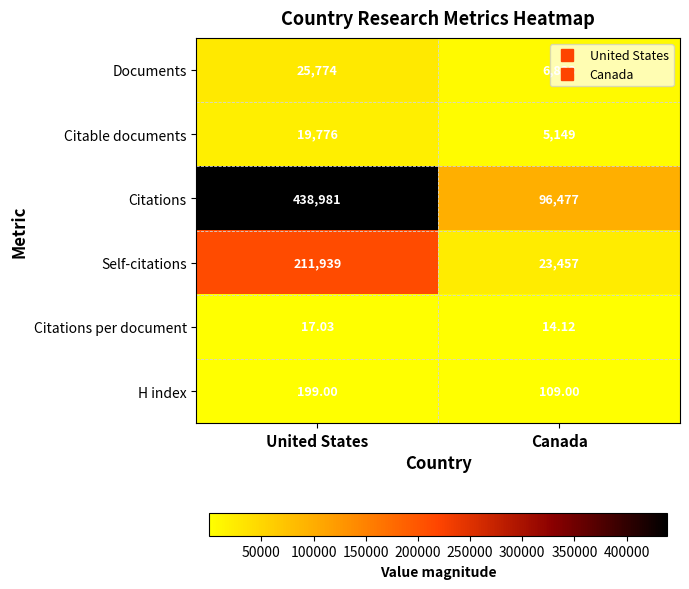

Which category has the highest value across all series?

United States